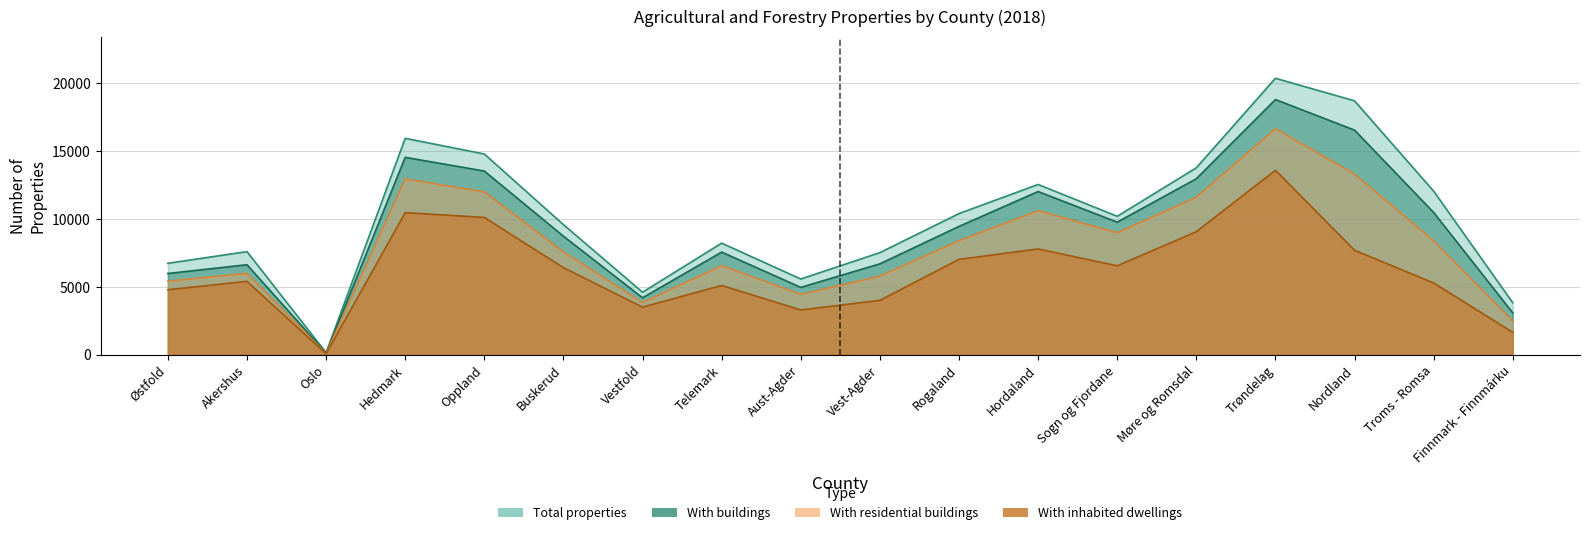

What is the sum of the With inhabited dwellings values at Trøndelag and Finnmark - Finnmárku?

15217